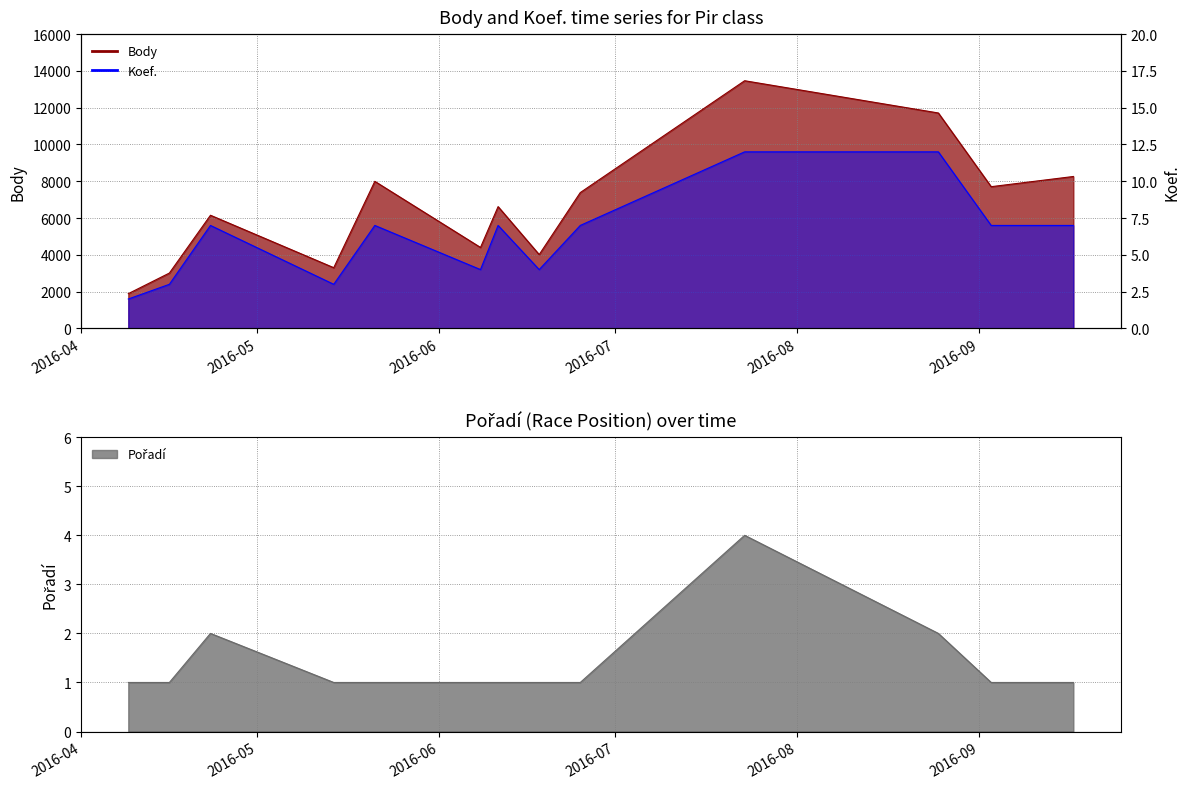

What is the difference between the Body values at 2016-08-25 and 2016-06-25?

4326